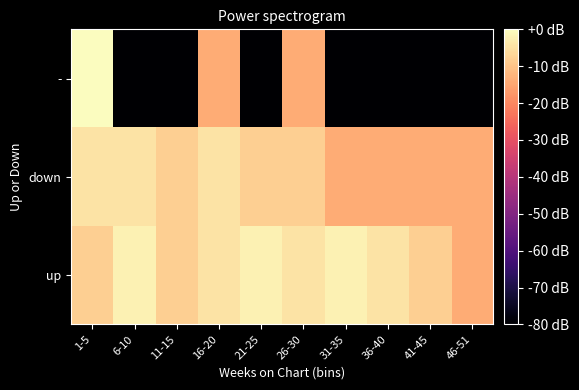

At which category is the sum across all series the highest?

1-5